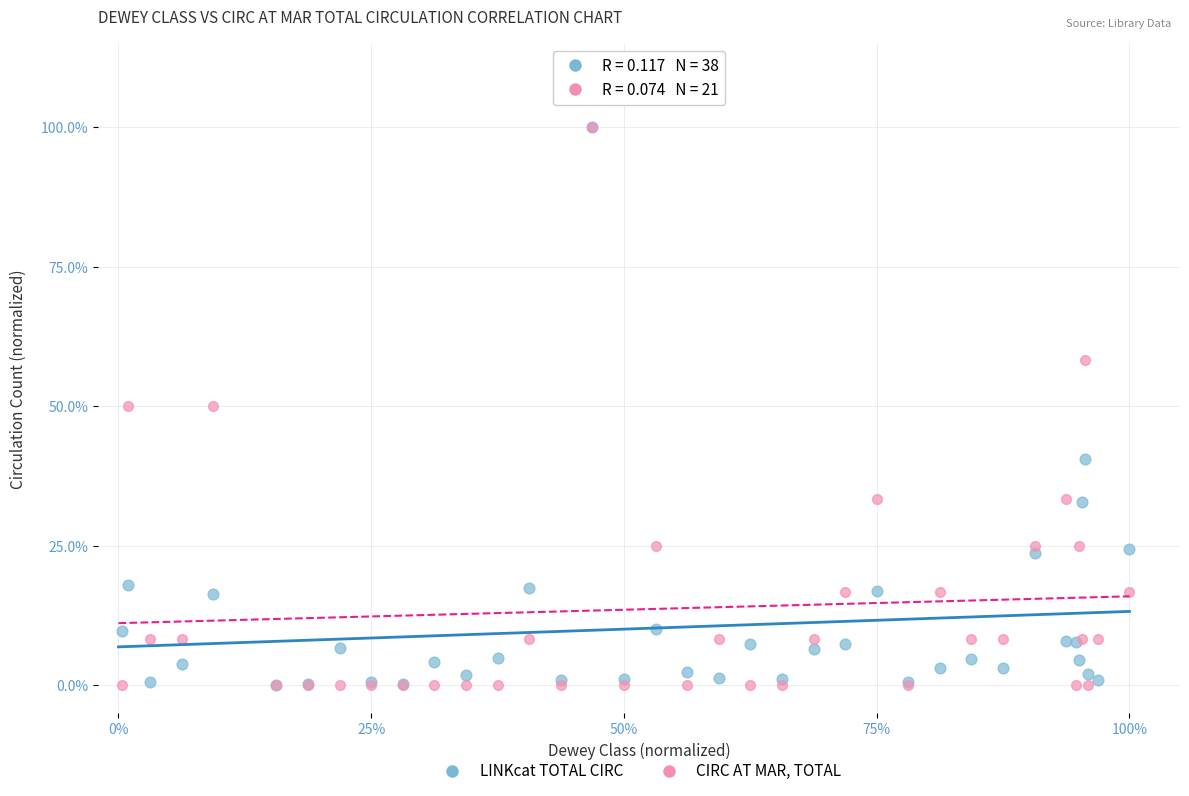

Which series has the largest Y range (max minus min)?

CIRC AT MAR, TOTAL